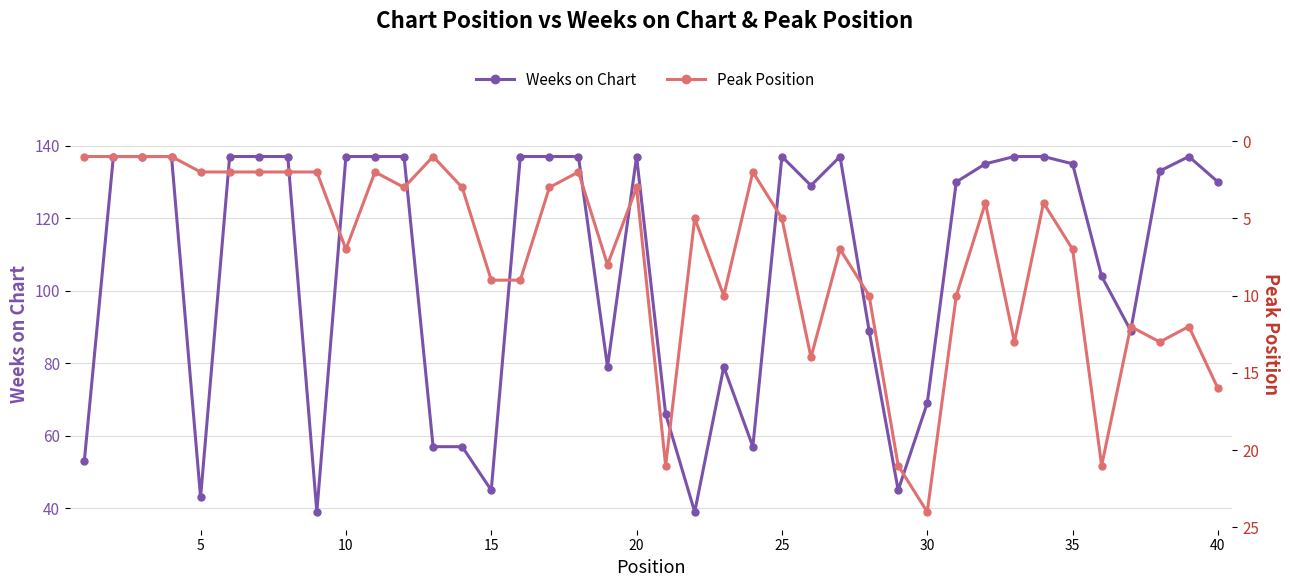

True or false: Weeks on Chart and Peak Position cross at least once.

False